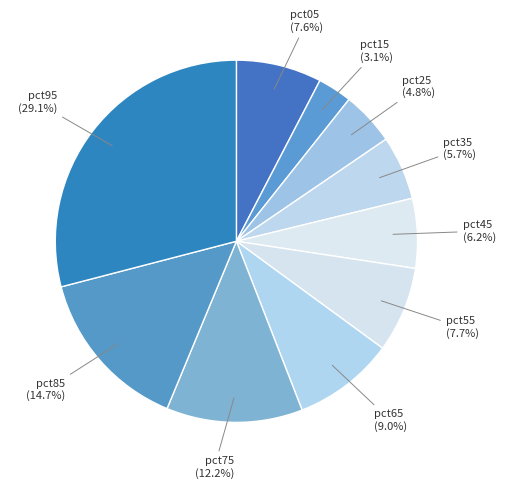

How many slices are in this pie chart?

10